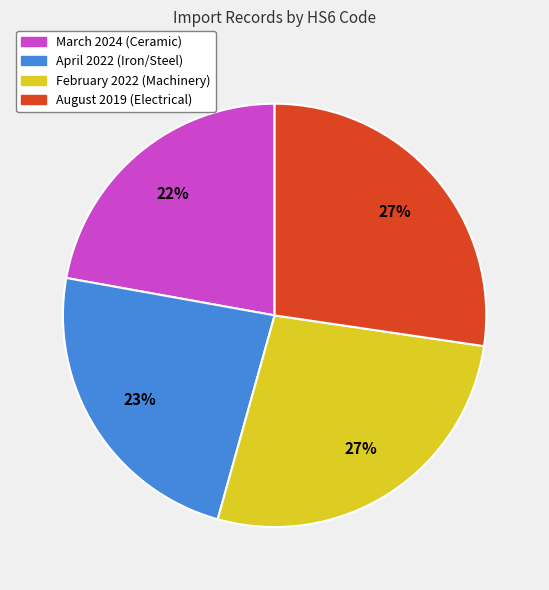

How many slices are in this pie chart?

4